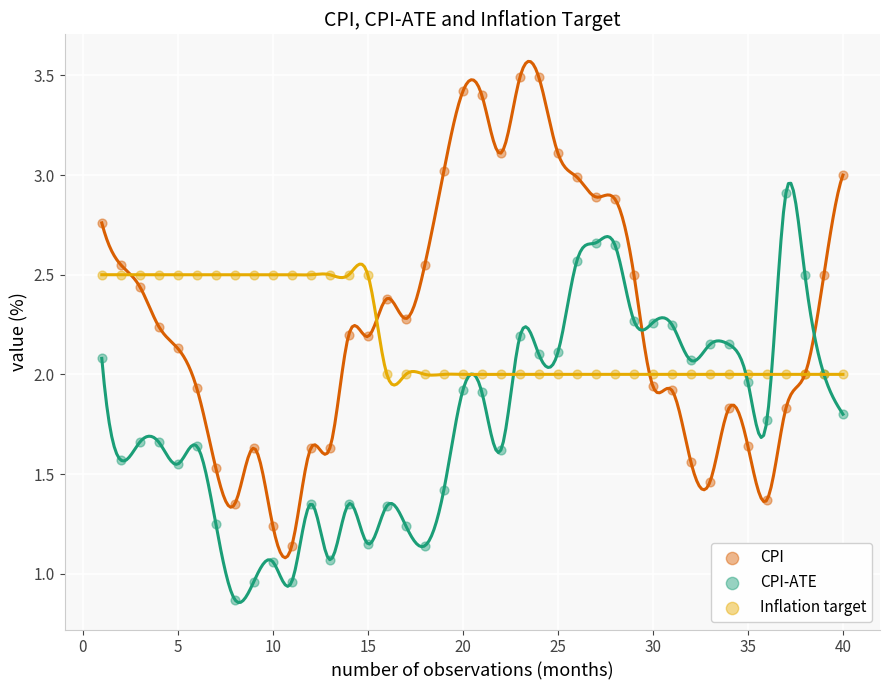

Which series reaches the maximum Y coordinate?

CPI